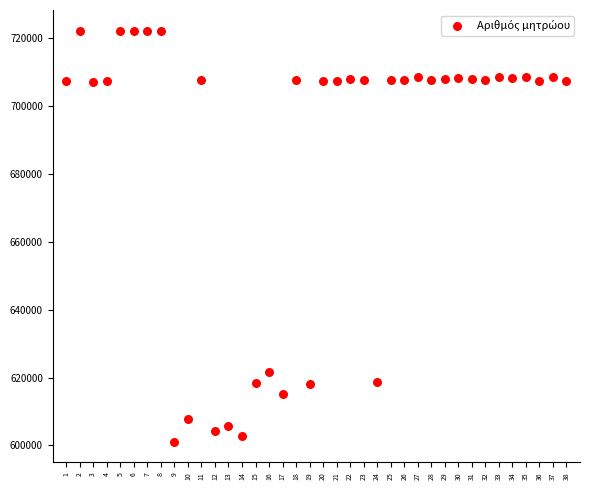

What Y value in the scatter plot is closest to 661639?

621590